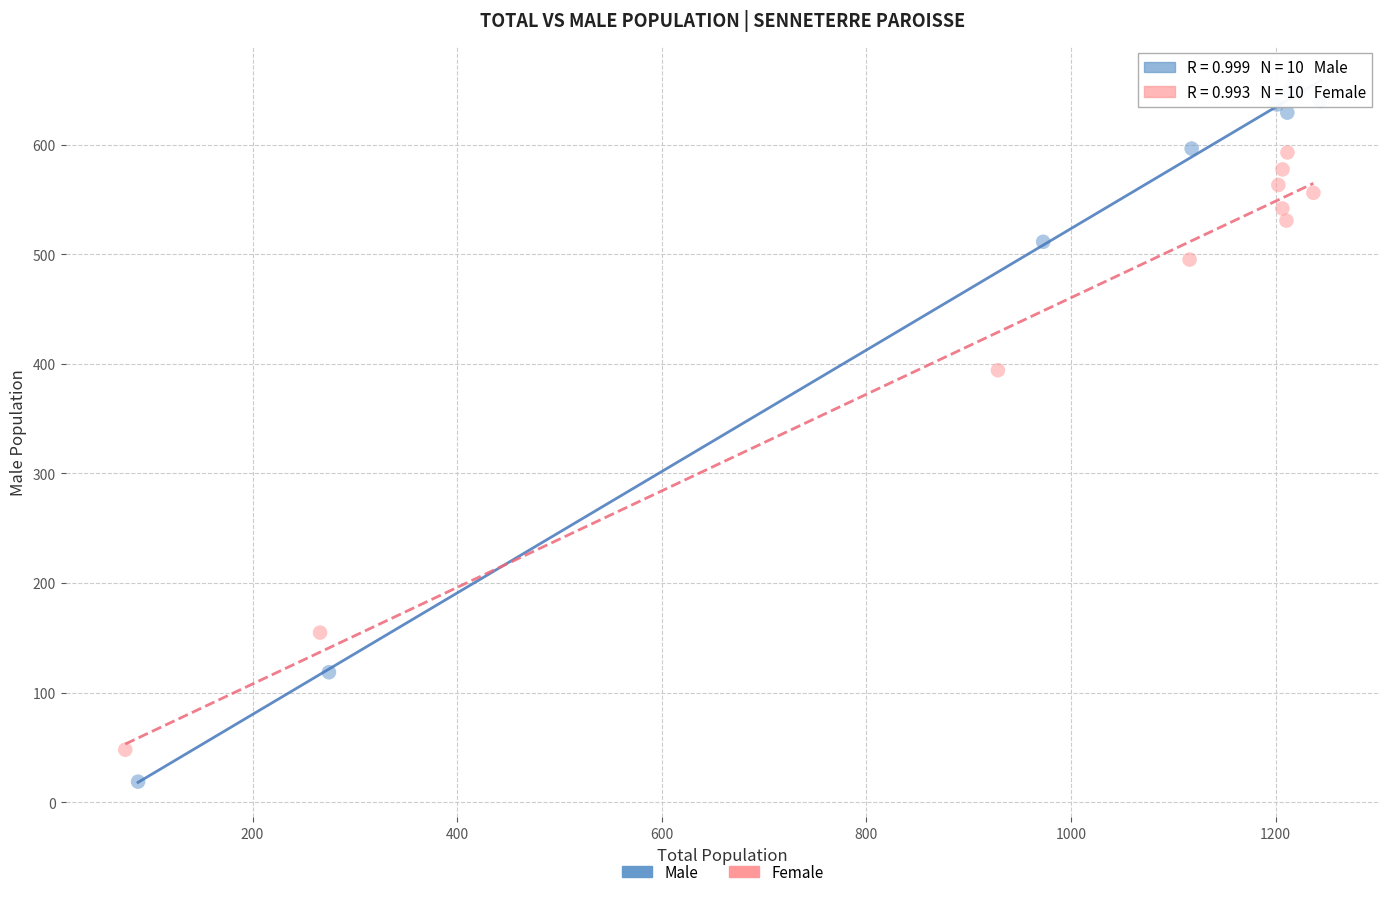

Which series has the largest Y range (max minus min)?

Male